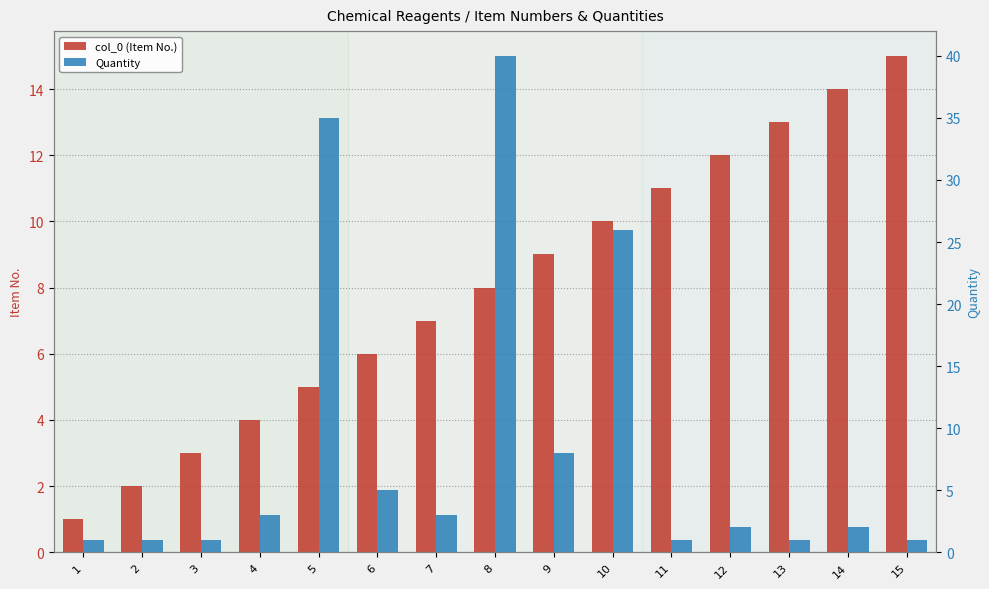

What is the greatest value displayed?

40